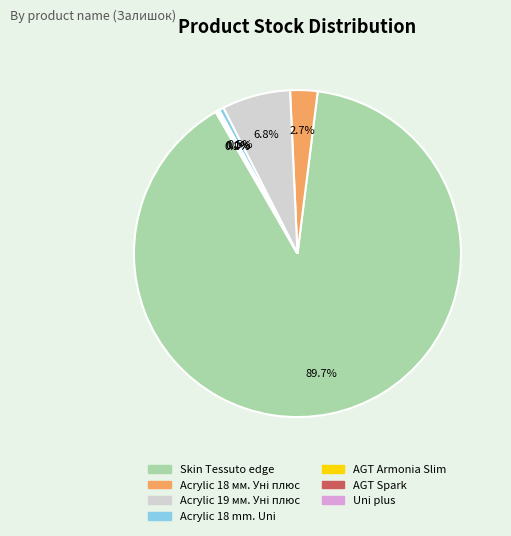

Approximately how many times larger is the value at Skin Tessuto edge compared to Acrylic 18 mm. Uni?

192.9